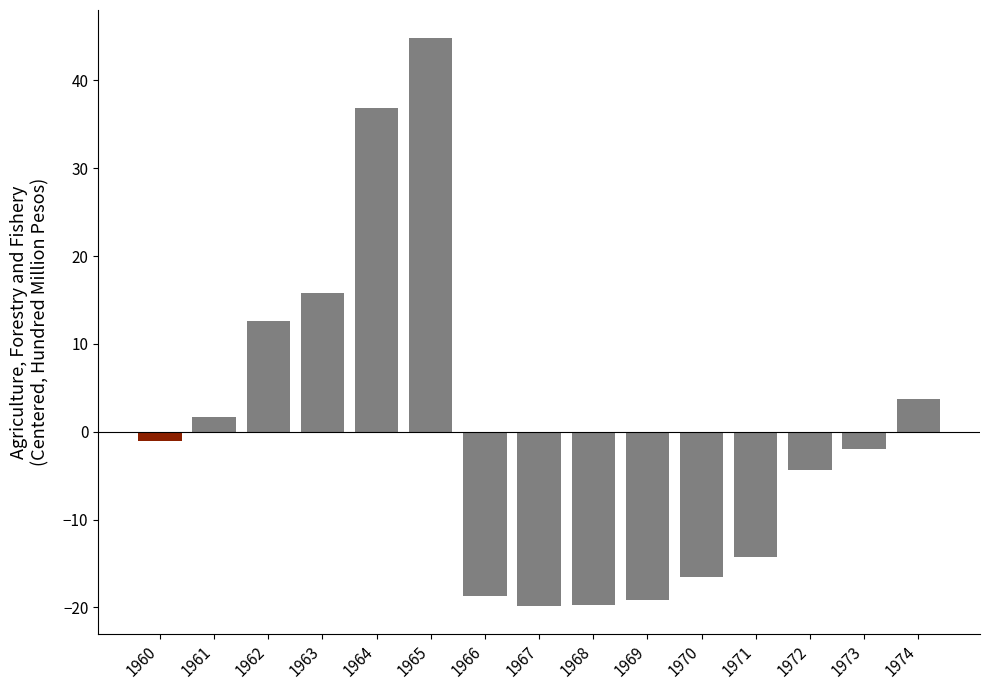

Which has a higher value, 1961 or 1974?

1974